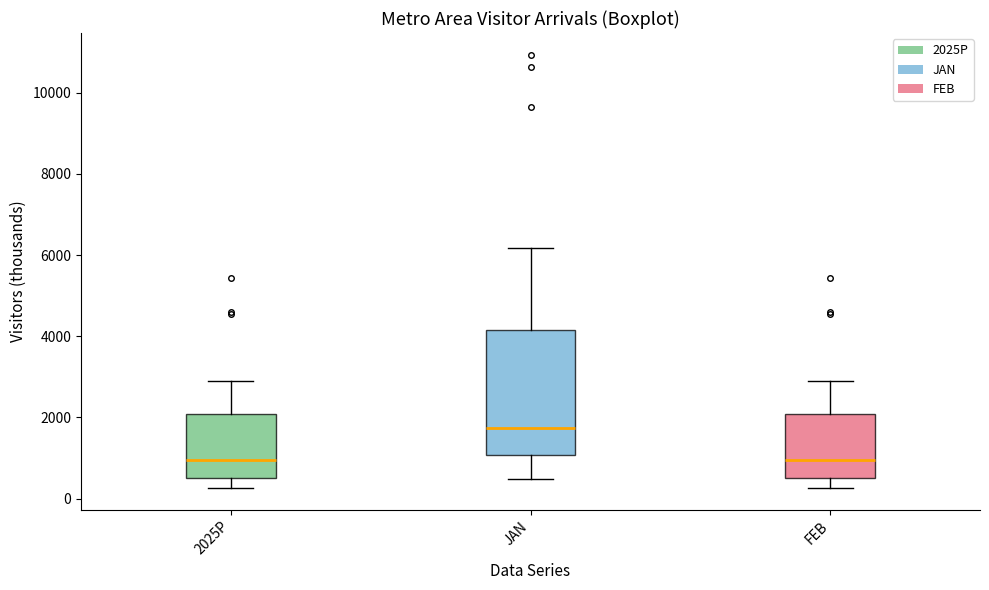

Reading left to right, read every box against the y-axis: the position of its median line, the range the box covers, and the ends of its whiskers. The values are not printed on the chart, so give them approximately, as read against the axis.

2025P: median 1000, box 600 to 2000, whiskers 200 to 3000
JAN: median 1800, box 1000 to 4200, whiskers 400 to 6200
FEB: median 1000, box 600 to 2000, whiskers 200 to 3000